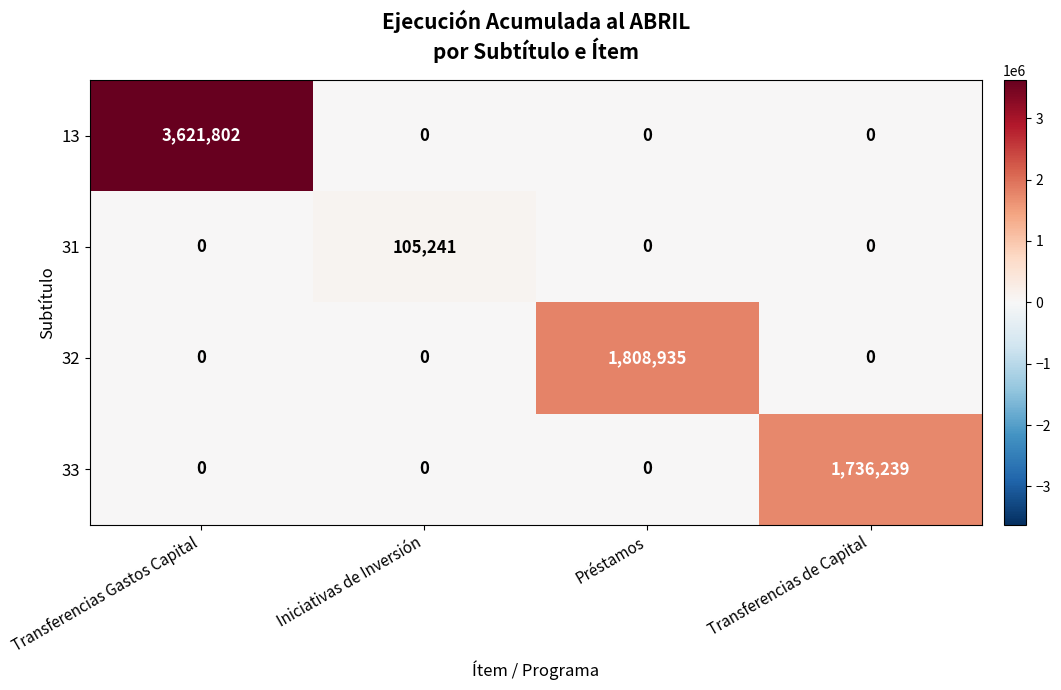

Which series has the widest spread of values?

13